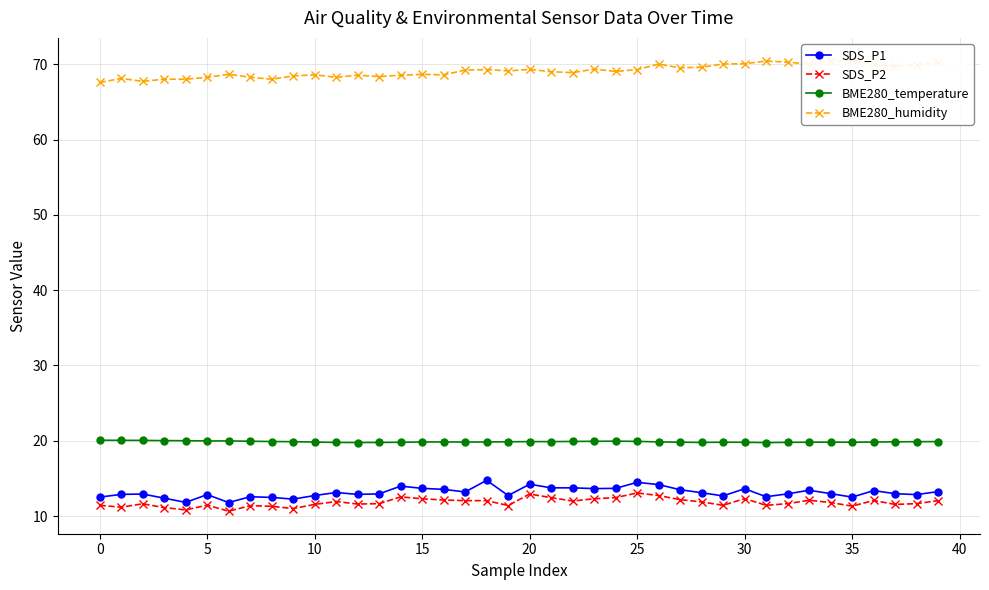

Rank the series at 35 from highest to lowest value.

BME280_humidity, BME280_temperature, SDS_P1, SDS_P2